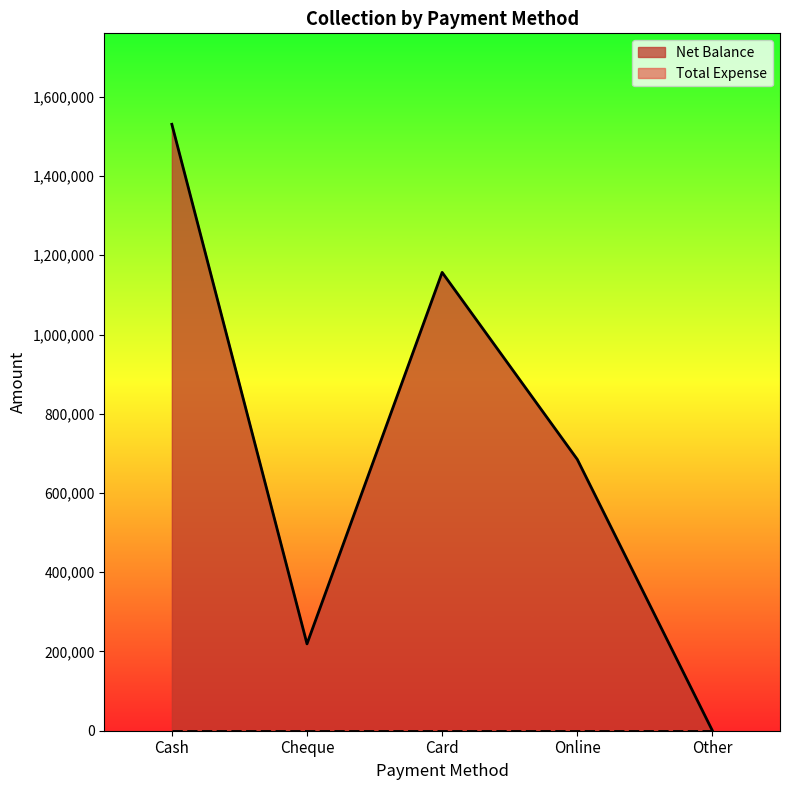

What is the sum of the values at Cash and Online?

2215525